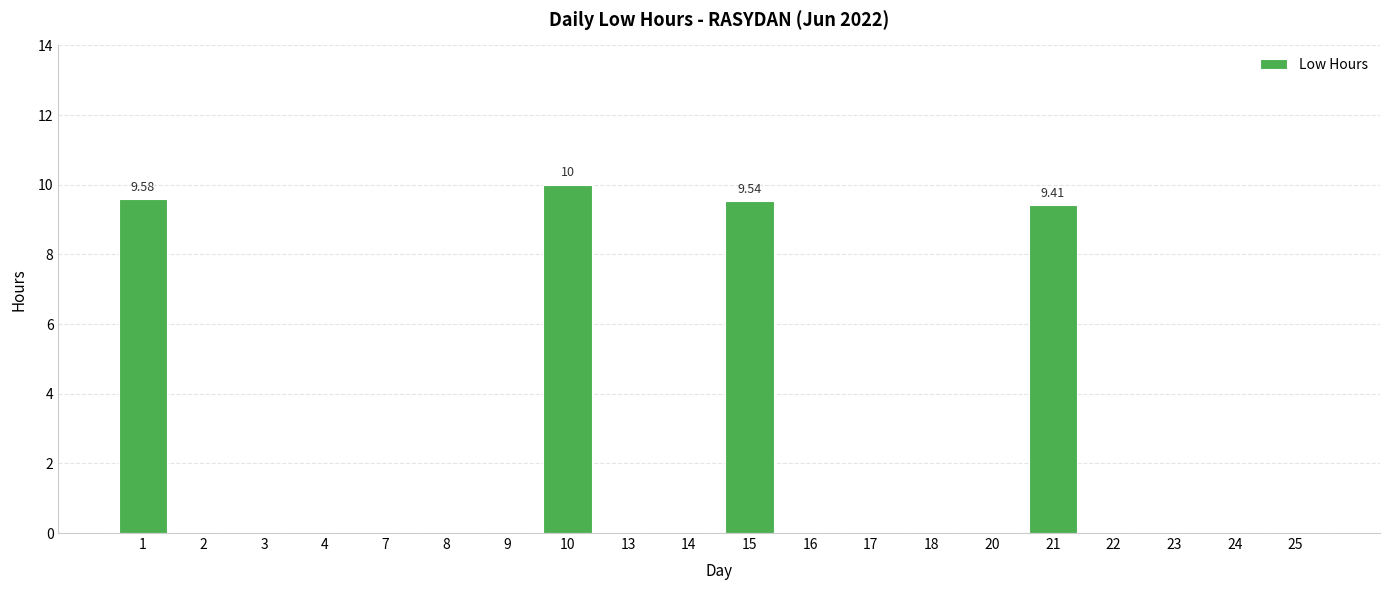

How many series are shown in this chart?

1